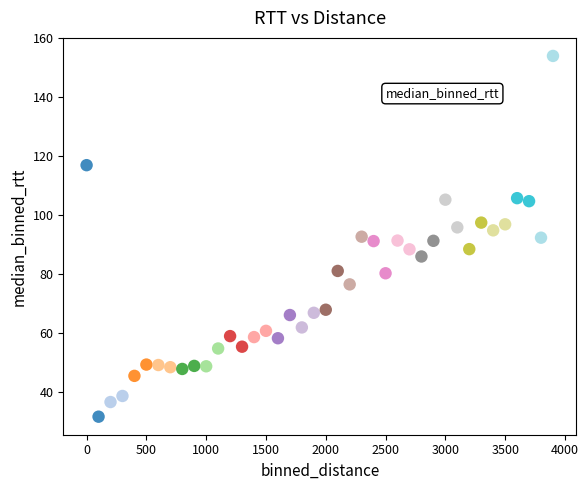

What is the range of X values (max minus min)?

3900.0